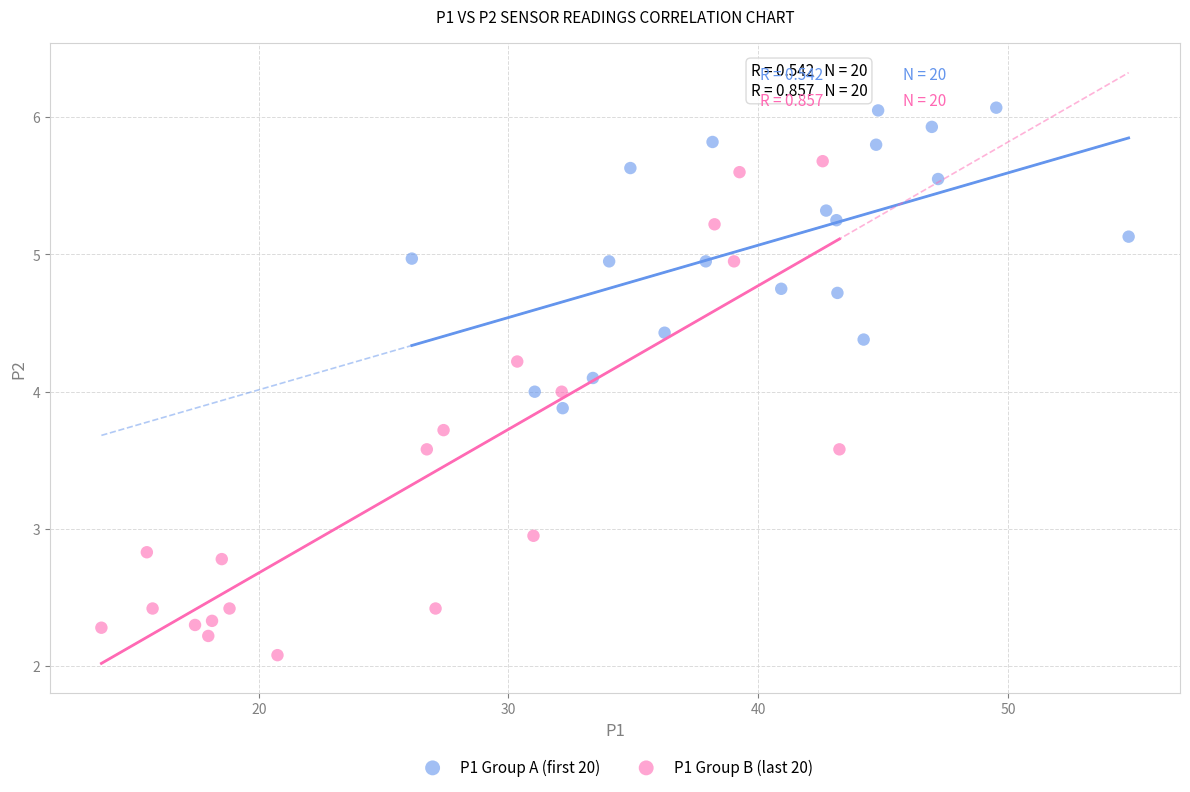

Which series has the largest Y range (max minus min)?

P1 Group B (last 20)